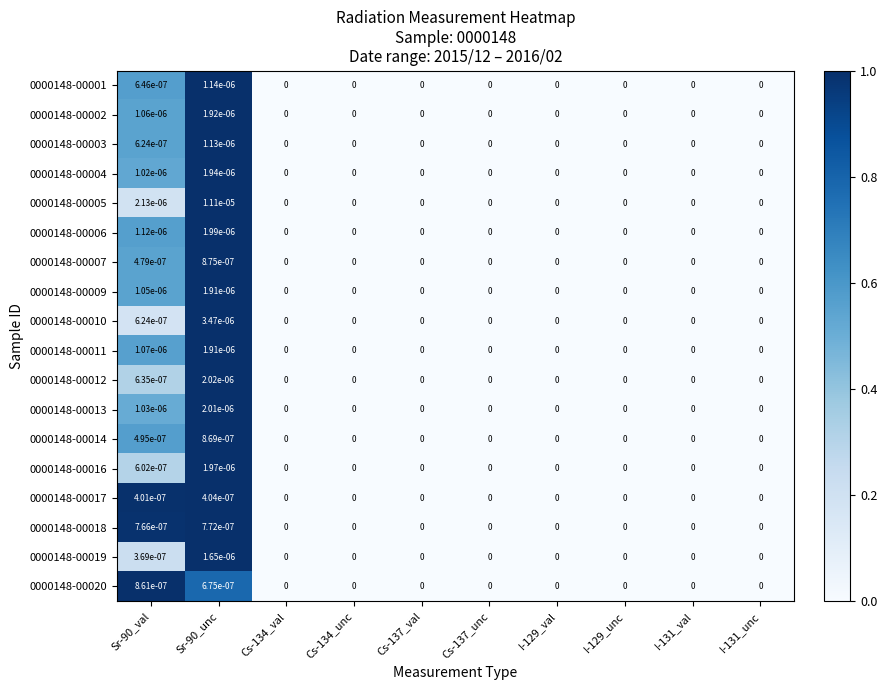

Which series has the largest range (max minus min)?

0000148-00005